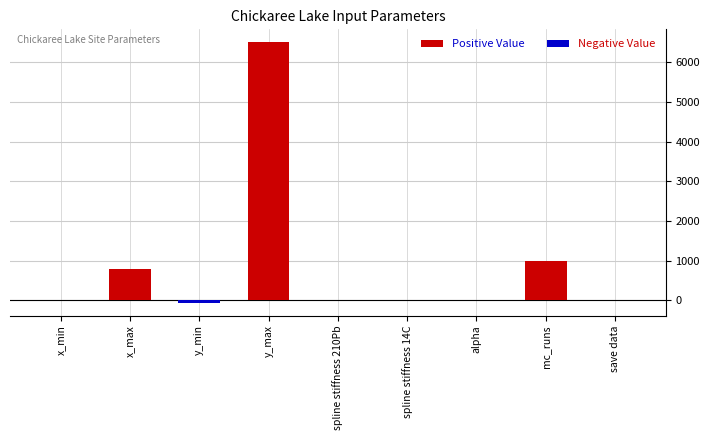

The value of Positive Value at spline stiffness 210Pb is 0.0. True or false?

True